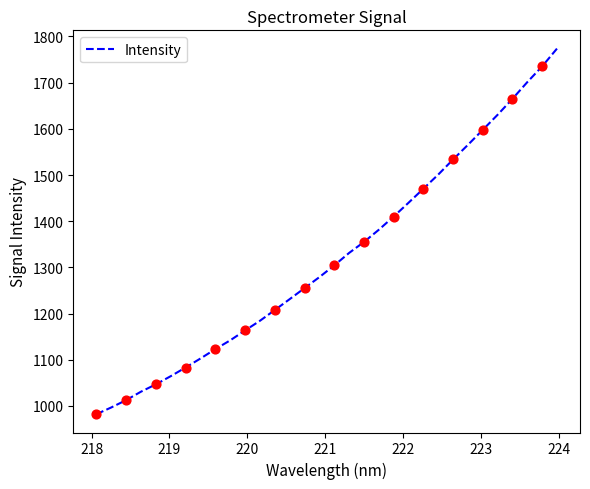

What is the minimum value shown in the chart?

982.0